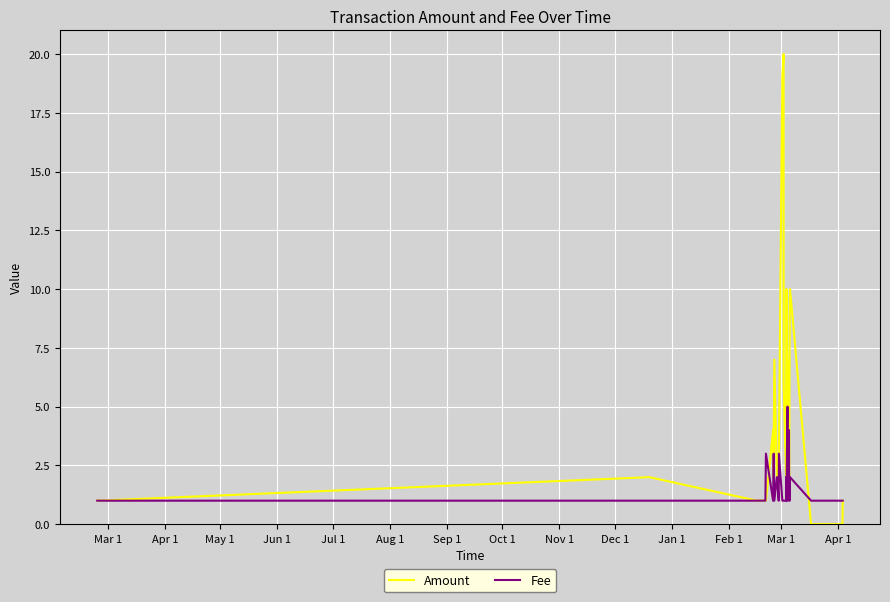

What is the difference between the second highest and second lowest values in the Fee series?

4.0